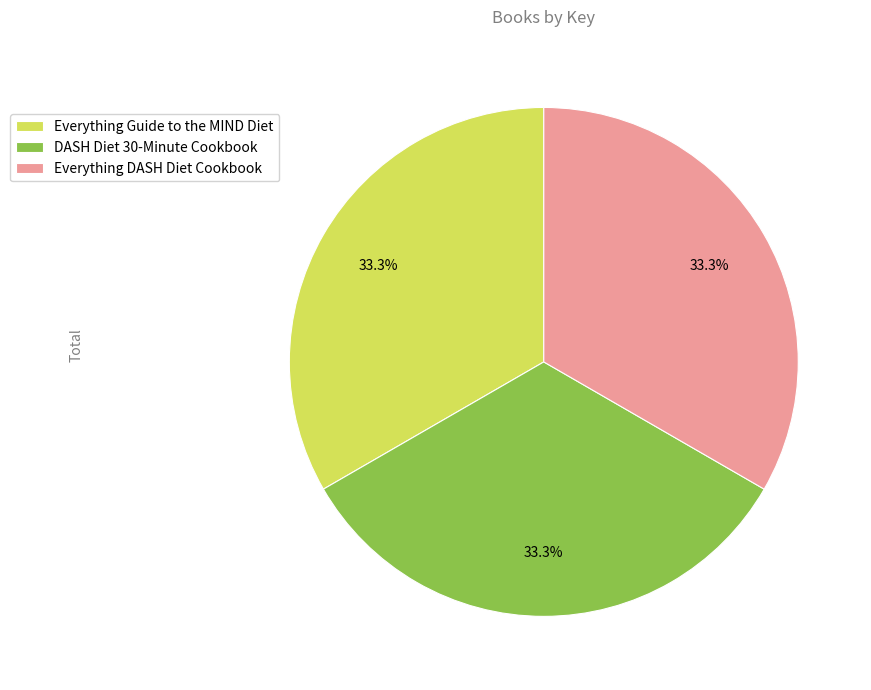

To the nearest percent, what percentage of the pie is Everything DASH Diet Cookbook?

33%